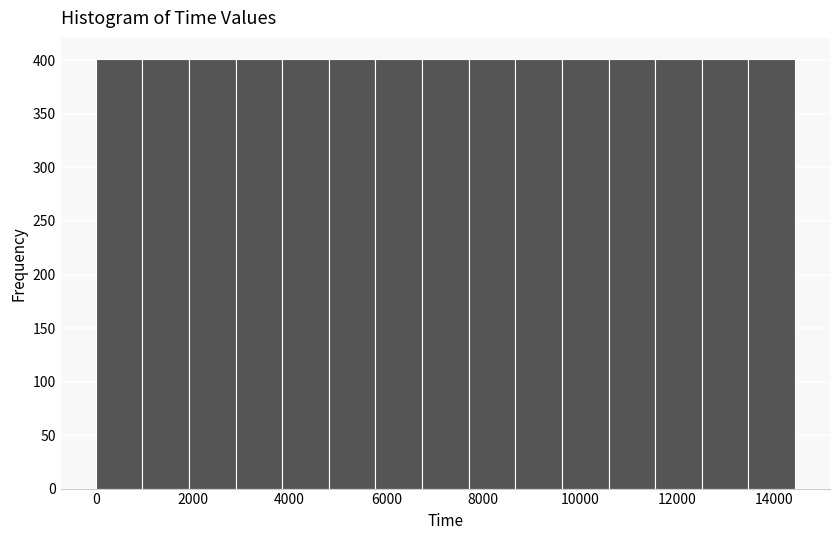

Reading left to right, list every bar in this chart as the range it spans on the x-axis followed by its height. Neither the bar edges nor the heights are printed on the chart, so give them approximately, as read against the axes.

0 to 1000: 400
1000 to 2000: 400
2000 to 2800: 400
2800 to 3800: 400
3800 to 4800: 400
4800 to 5800: 400
5800 to 6800: 400
6800 to 7600: 400
7600 to 8600: 400
8600 to 9600: 400
9600 to 10600: 400
10600 to 11600: 400
11600 to 12600: 400
12600 to 13400: 400
13400 to 14400: 400